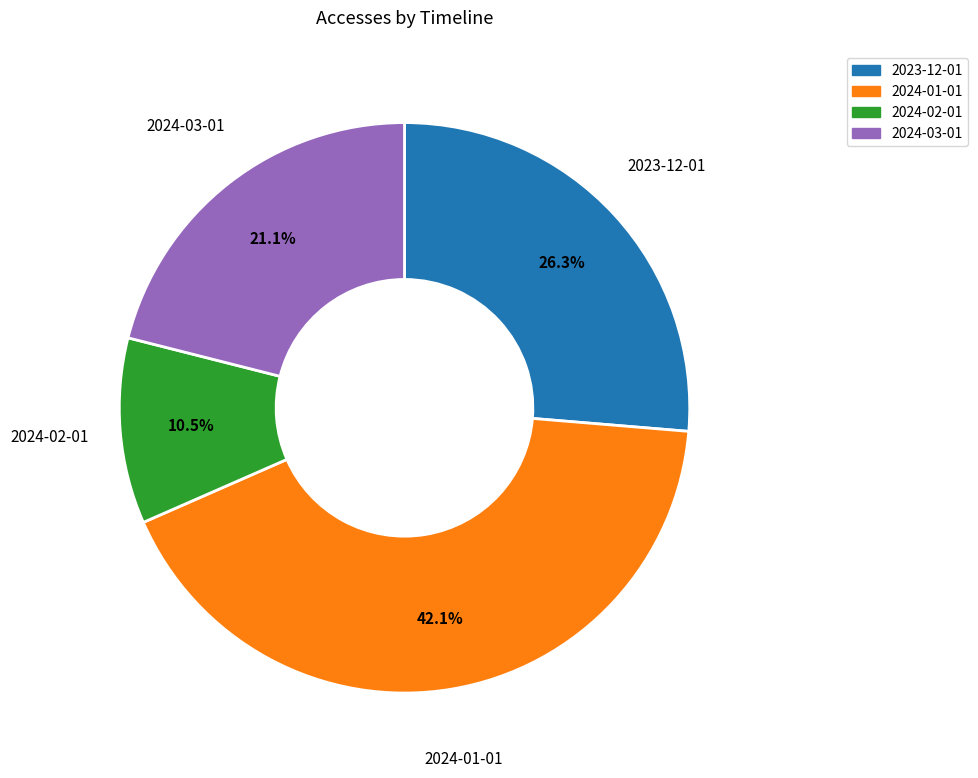

Rank the categories by value from lowest to highest.

2024-02-01, 2024-03-01, 2023-12-01, 2024-01-01